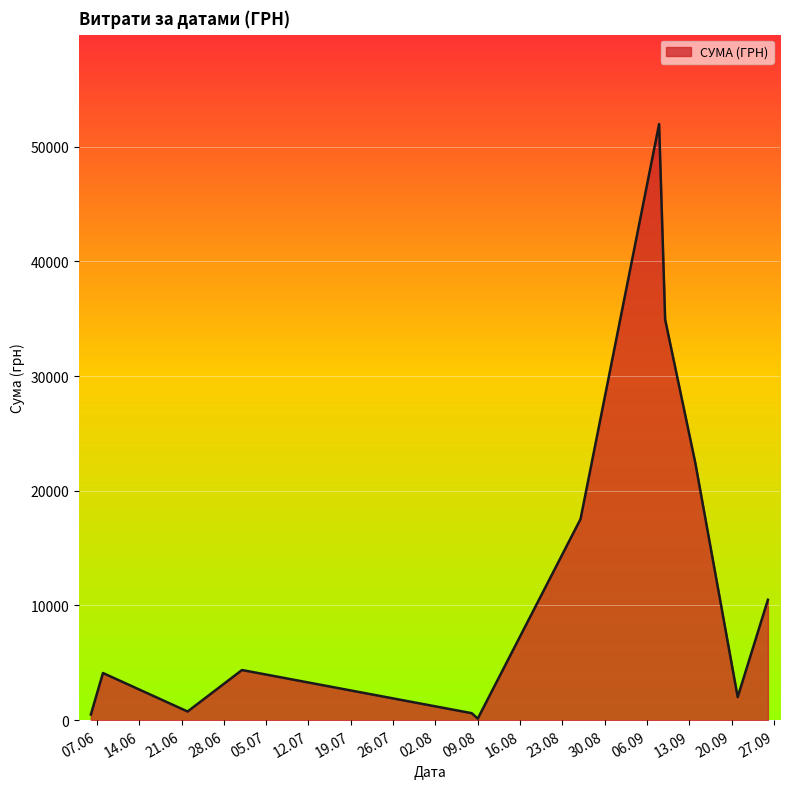

True or false: there are more than 2 points higher than both neighbors.

True